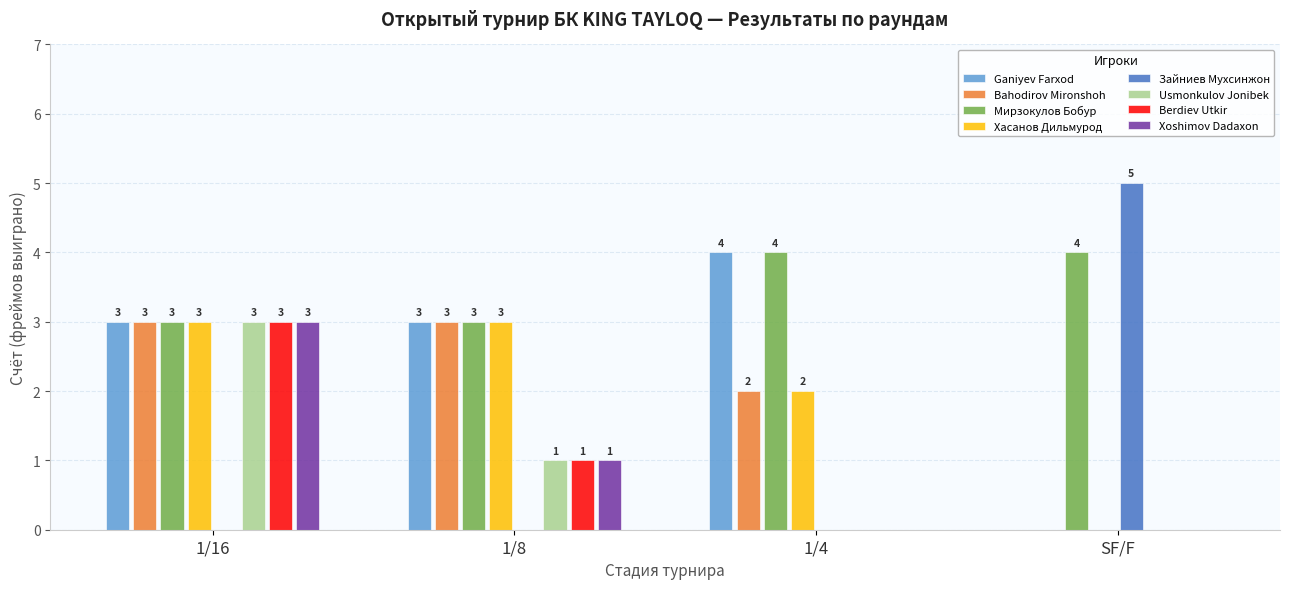

How many categories are shown in the chart?

4